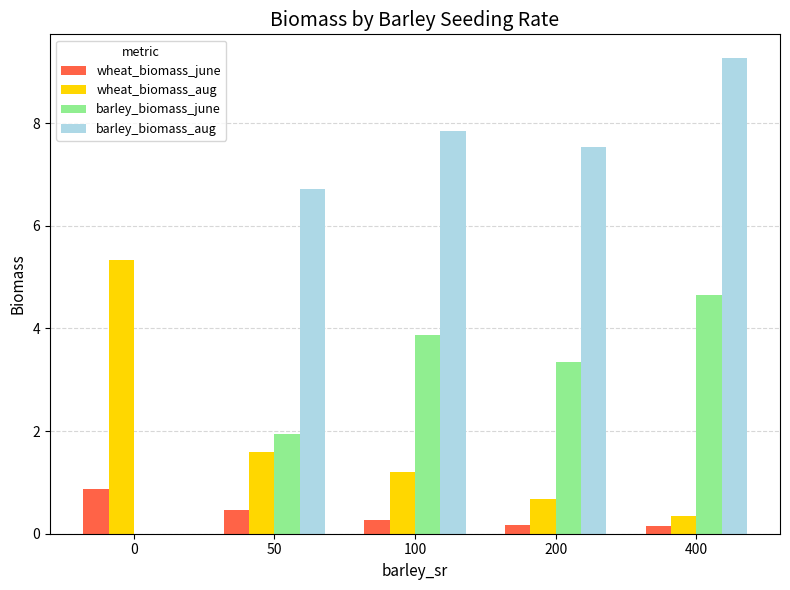

True or false: barley_biomass_aug has a value of 16.0 at 400.

False